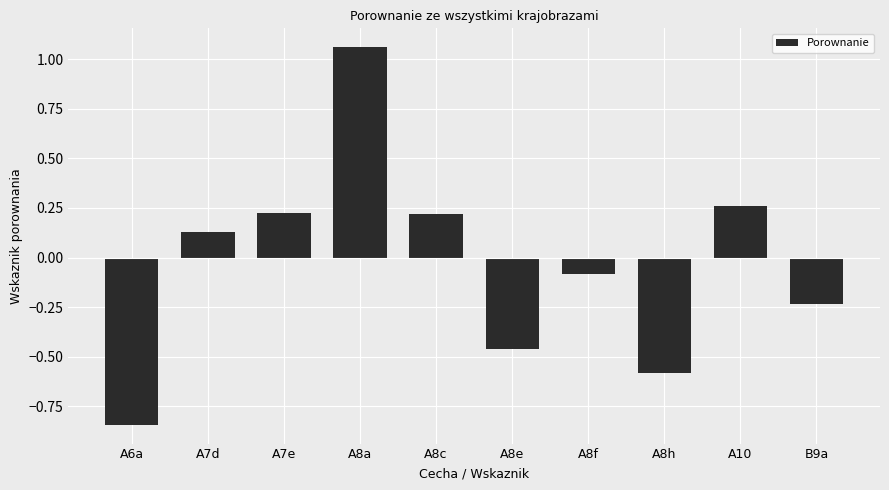

What is the value of the 8th bar from the left?

-0.6